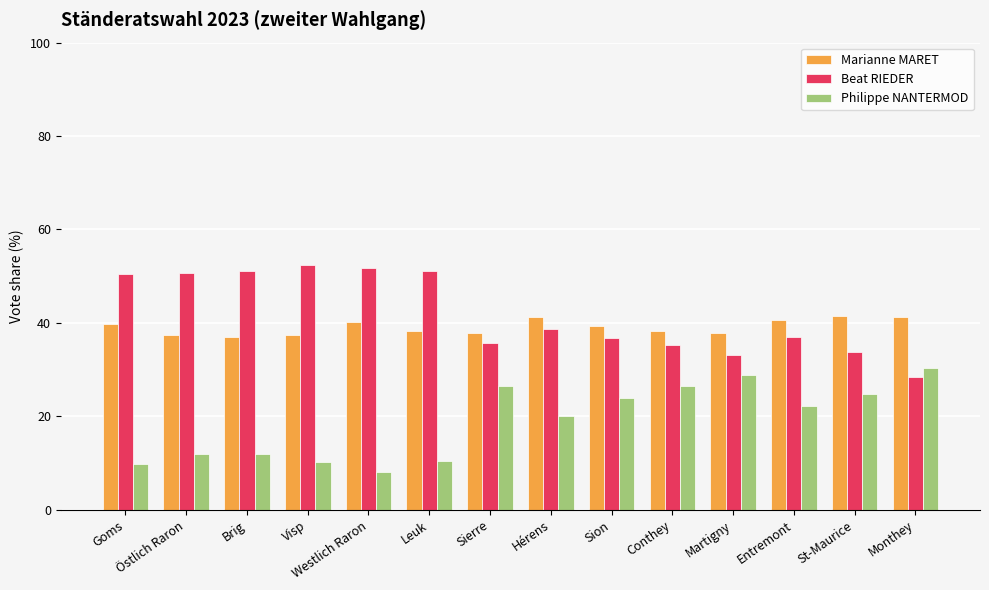

What is the label of the 13th bar from the left?

St-Maurice